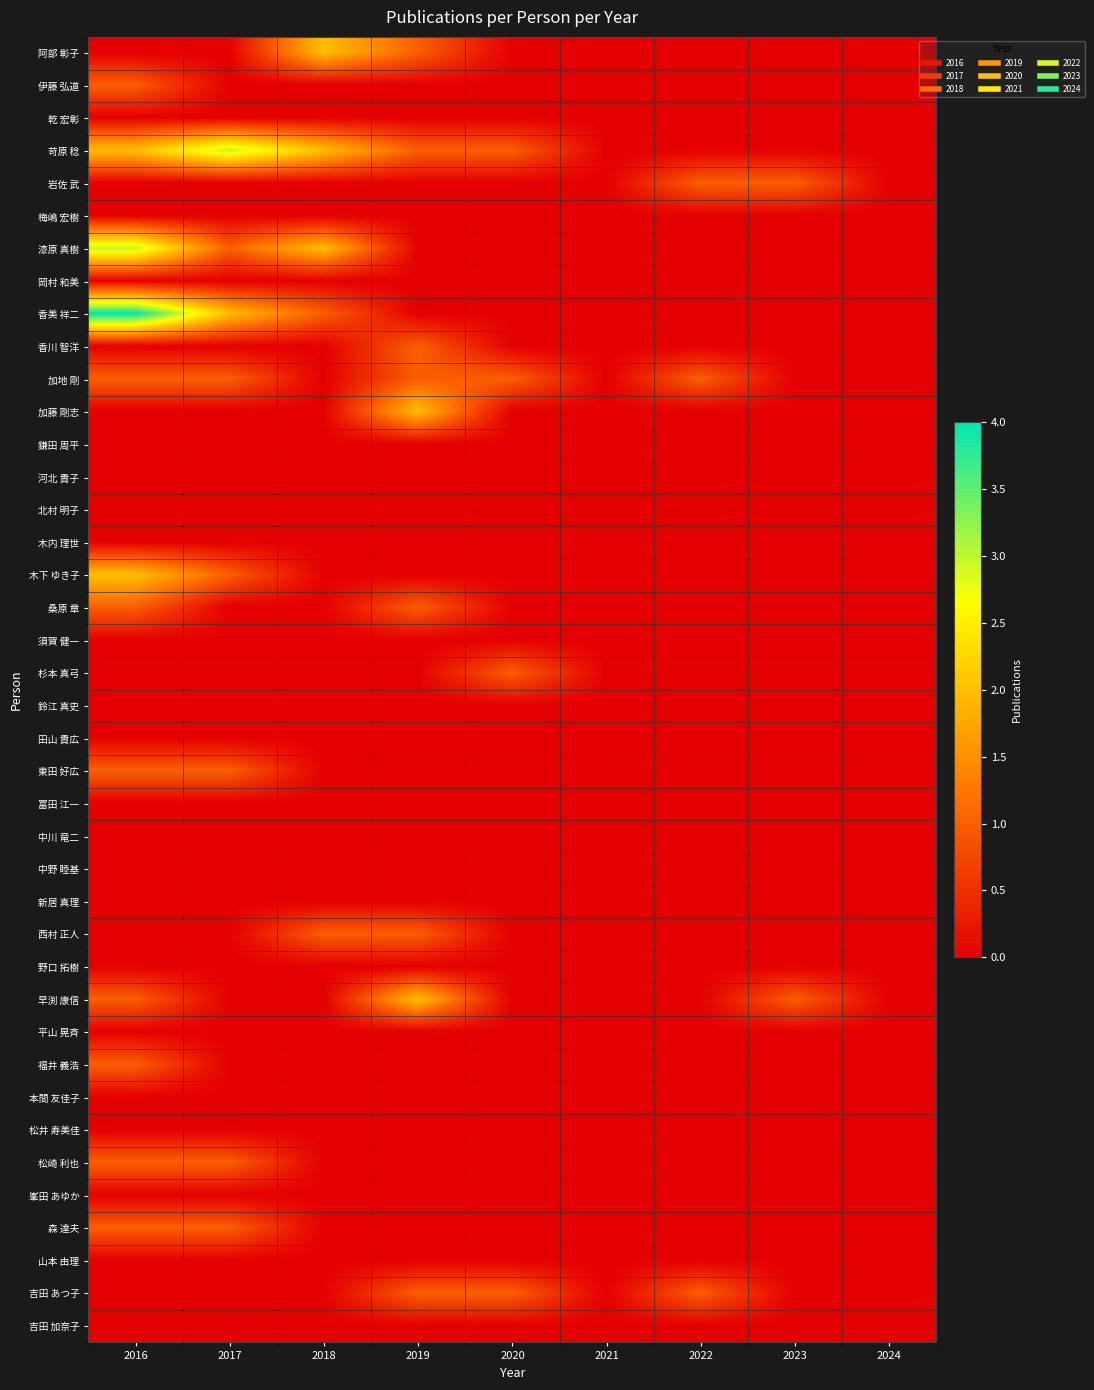

Which series has the widest spread of values?

香美 祥二